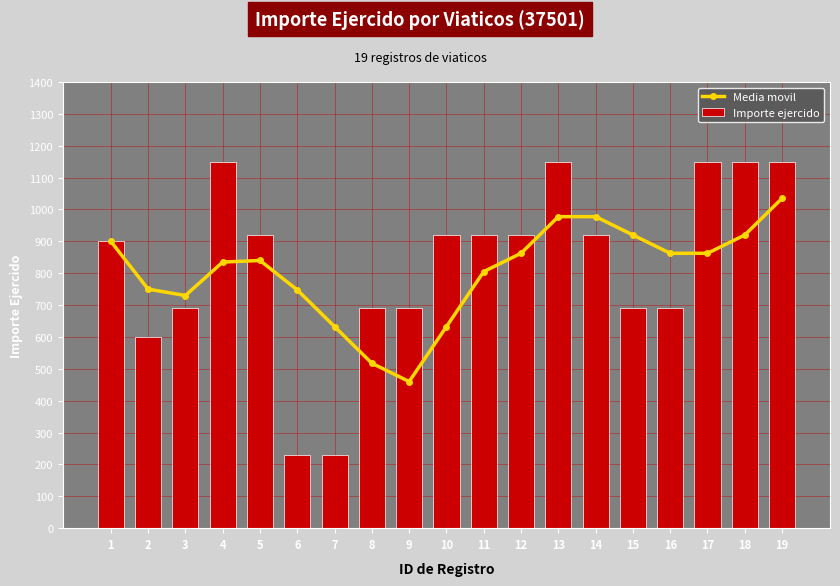

Reading right to left, list all the values displayed in this chart.

Media movil: 19=1035.0	18=920.0	17=862.5	16=862.5	15=920.0	14=977.5	13=977.5	12=862.5	11=805.0	10=632.5	9=460.0	8=517.5	7=632.5	6=747.5	5=840.0	4=835.0	3=730.0	2=750.0	1=900.0
Importe ejercido: 19=1150.0	18=1150.0	17=1150.0	16=690.0	15=690.0	14=920.0	13=1150.0	12=920.0	11=920.0	10=920.0	9=690.0	8=690.0	7=230.0	6=230.0	5=920.0	4=1150.0	3=690.0	2=600.0	1=900.0